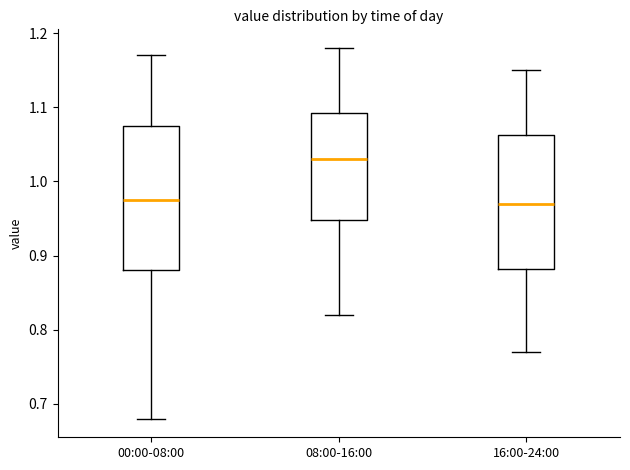

Reading left to right, transcribe this box plot: for each box, give where its median line is, the range the box spans, and where its two whiskers end, as read against the y-axis. The values are not printed on the chart, so give them approximately, as read against the axis.

00:00-08:00: median 0.98, box 0.88 to 1.08, whiskers 0.68 to 1.17
08:00-16:00: median 1.03, box 0.95 to 1.09, whiskers 0.82 to 1.18
16:00-24:00: median 0.97, box 0.88 to 1.06, whiskers 0.77 to 1.15